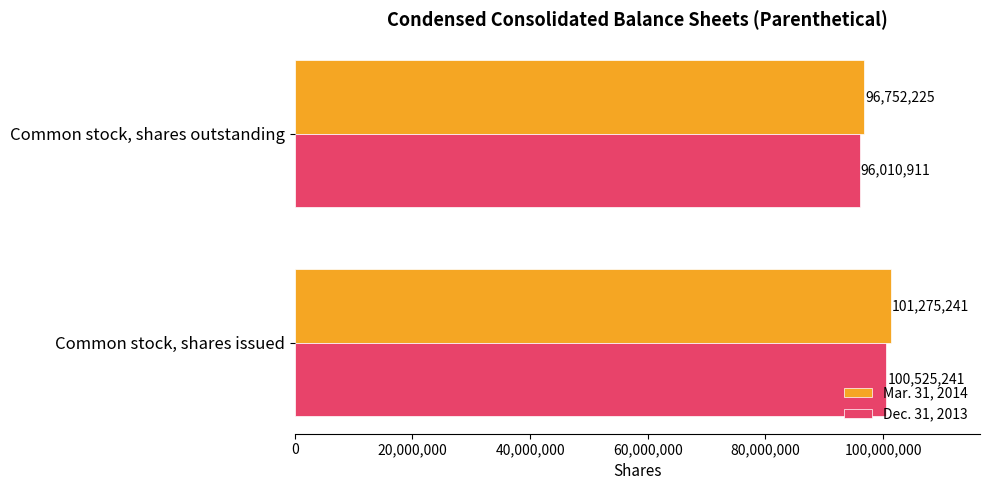

How many data points does each series have?

2